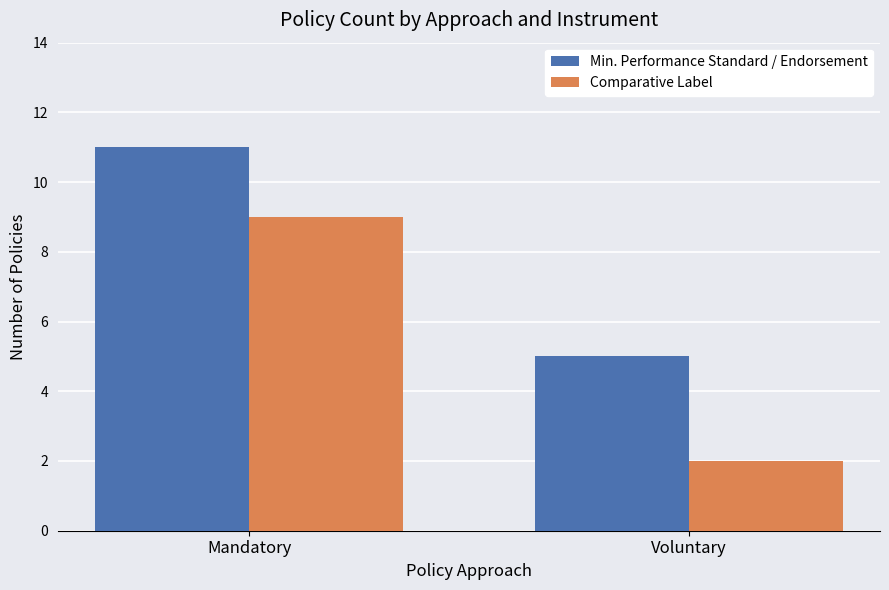

What is the difference between the highest and lowest values at Mandatory?

2